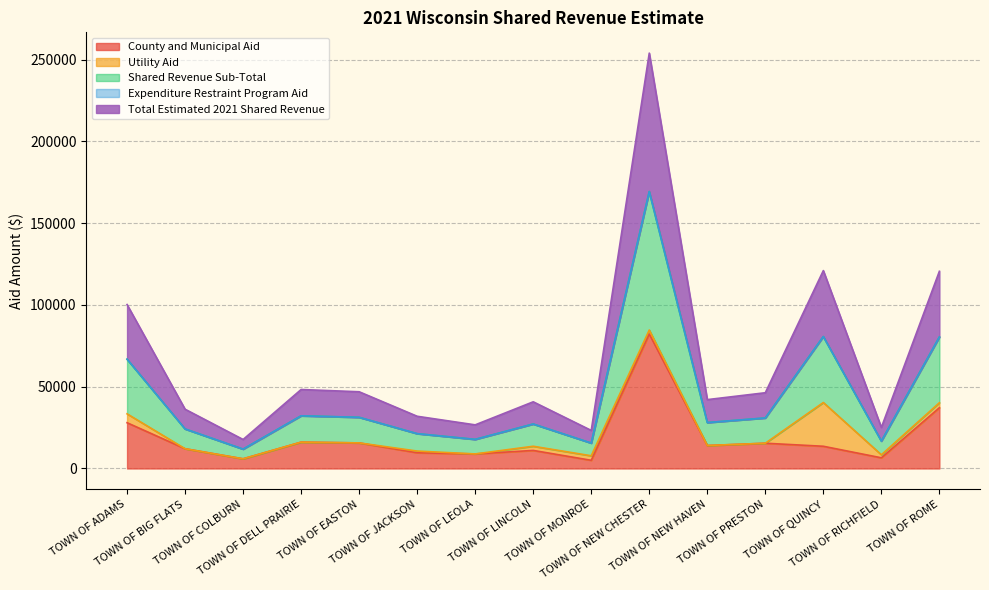

What is the label of the 12th point from the right?

TOWN OF DELL PRAIRIE